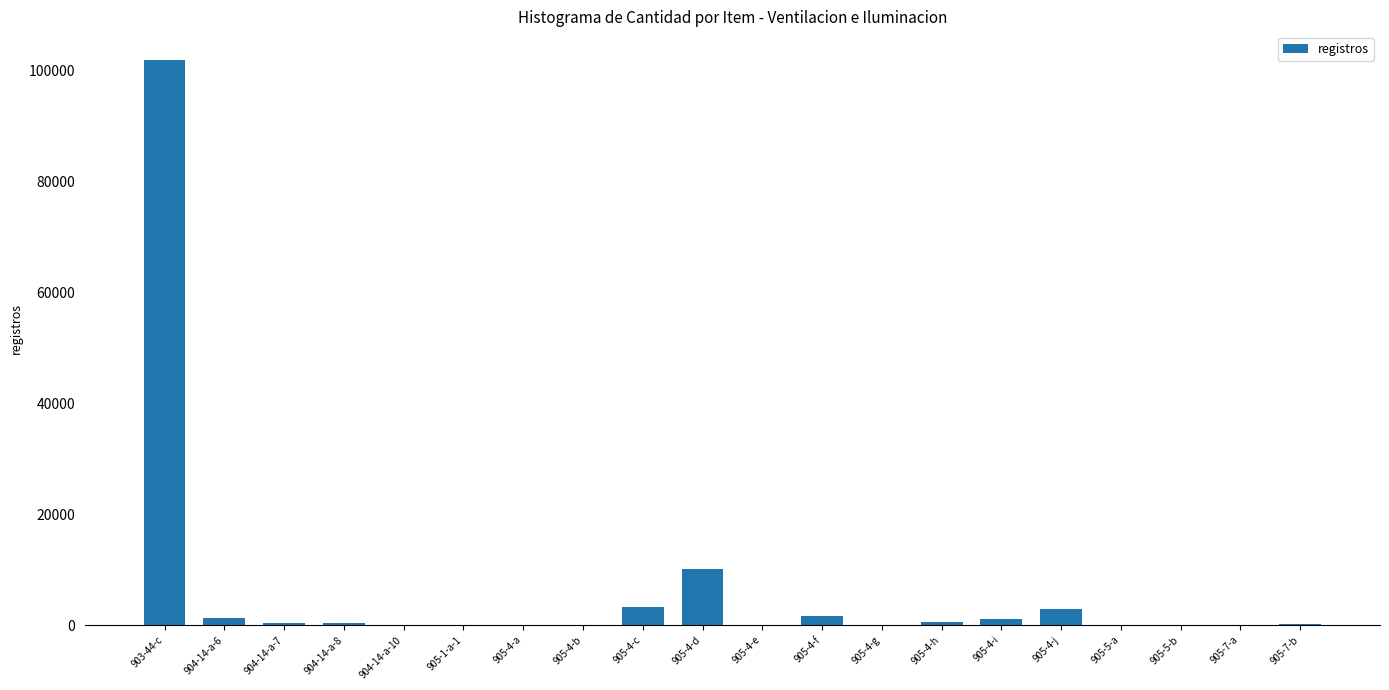

Where is the data nearest to the value 50978?

905-4-d